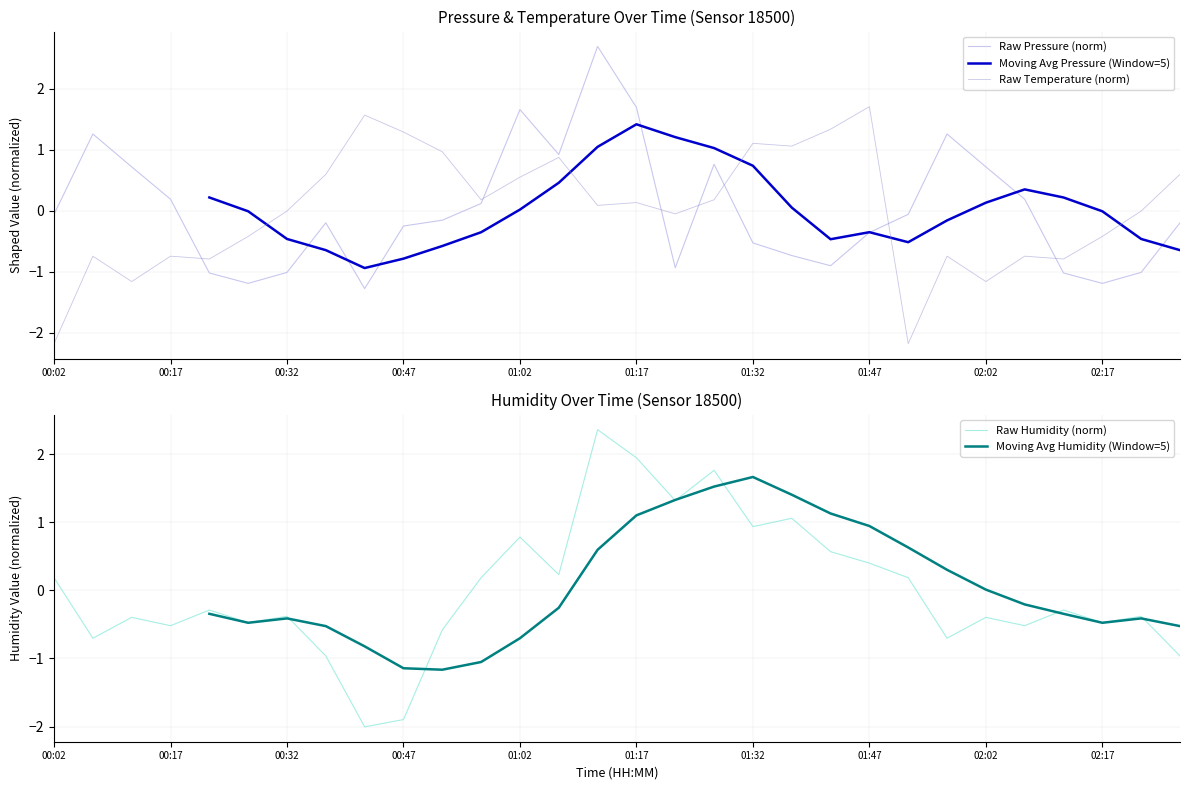

What is the lowest value of the Raw Humidity (norm) series?

-2.0